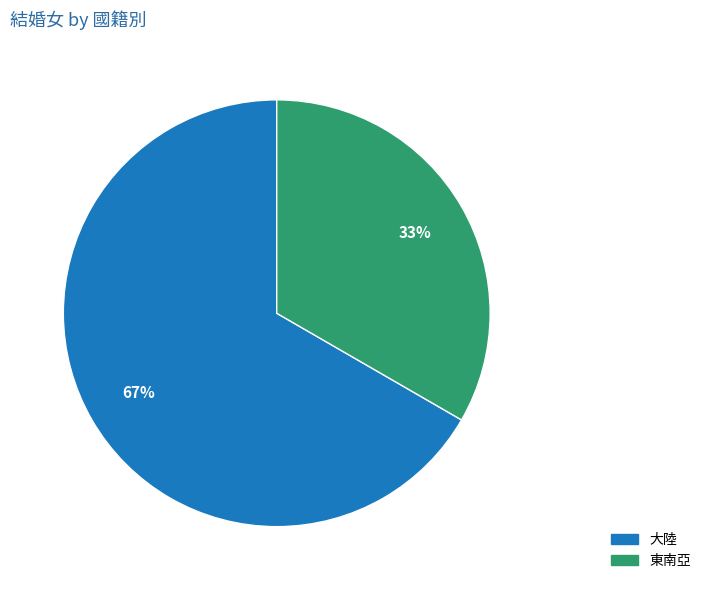

Is there any slice that represents more than half of the pie?

Yes